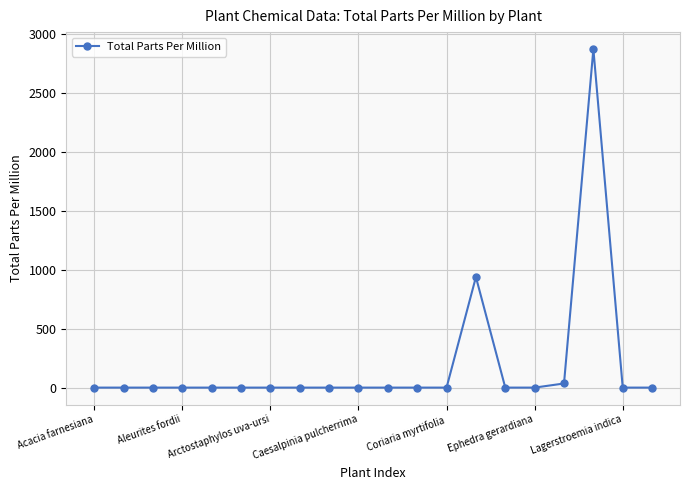

Reading left to right, transcribe all the data shown in this chart.

0	0	0	0	0	0	0	0	0	0	0	0	0	939	0	0	35	2875	0	0